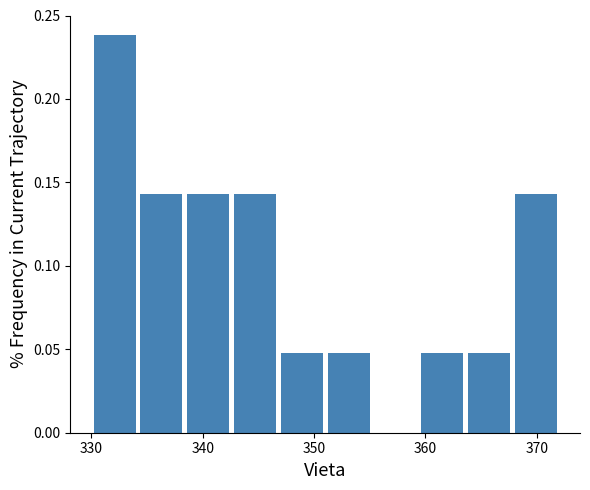

How tall is the bar that spans 346.8 to 351.0 on the x-axis? Neither the bar edges nor the heights are printed on the chart, so give them approximately, as read against the axes.

0.050